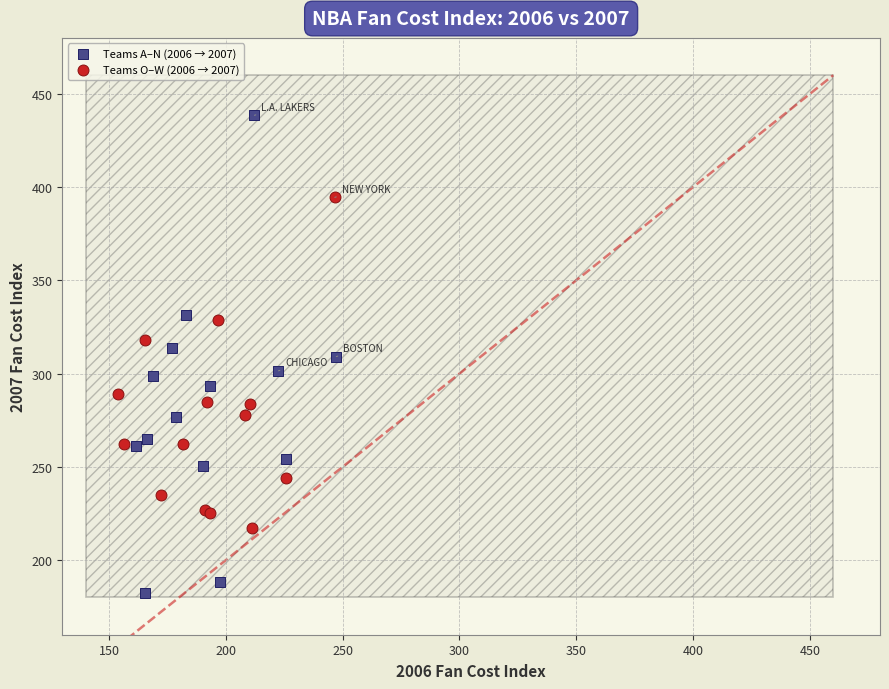

Which series has the largest Y range (max minus min)?

Teams A–N (2006 → 2007)